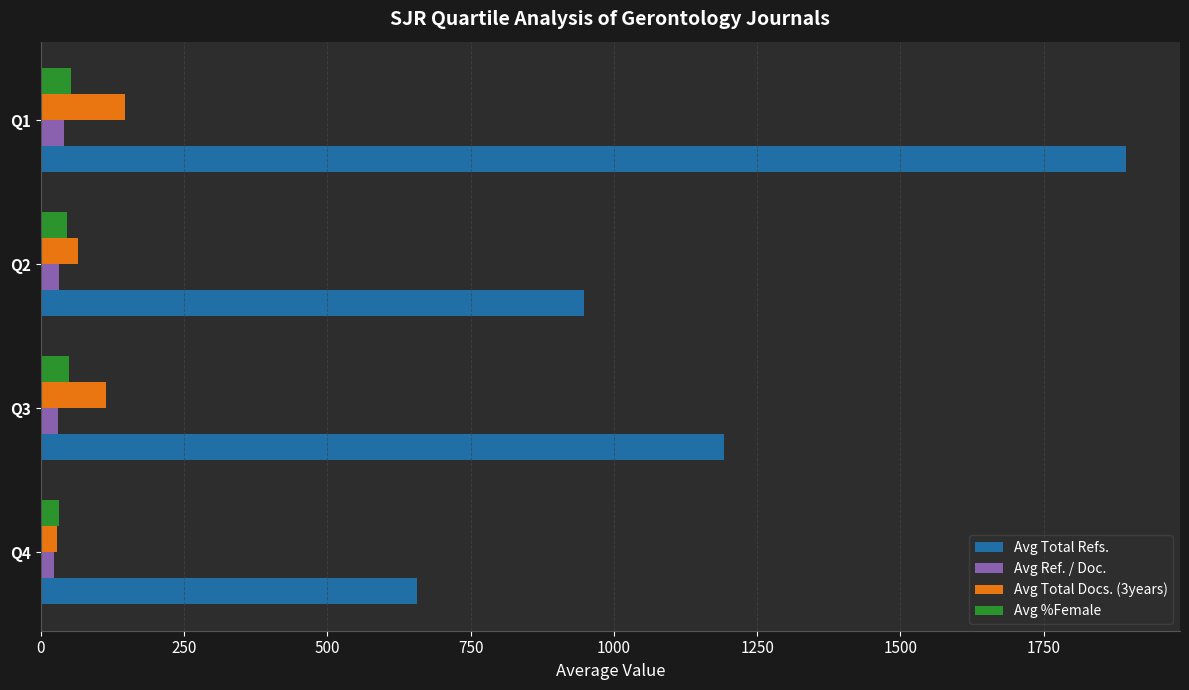

What is the maximum value shown in the chart?

1893.0